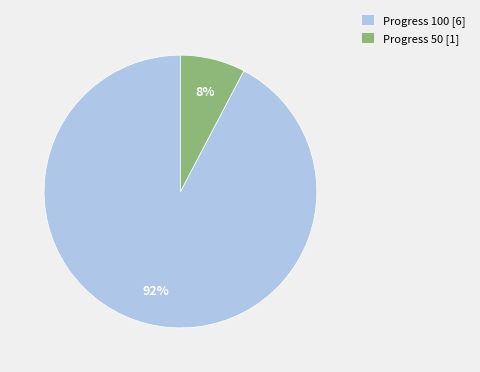

Does Progress 50 [1] represent more than half of the total?

No